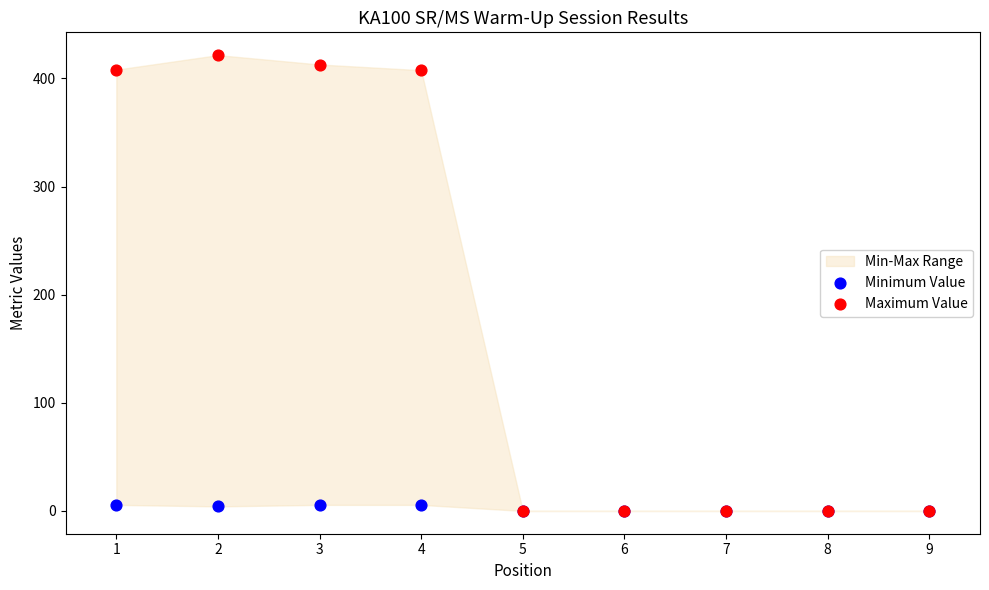

Which series has the largest Y range (max minus min)?

Maximum Value